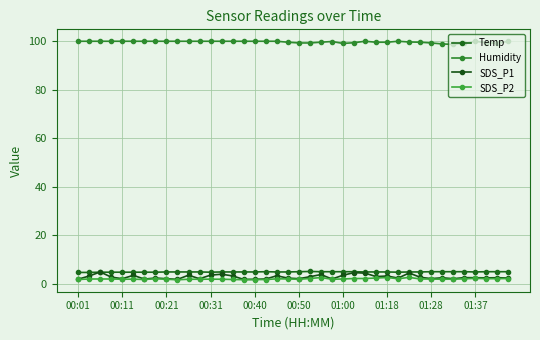

How many data points does each series have?

40